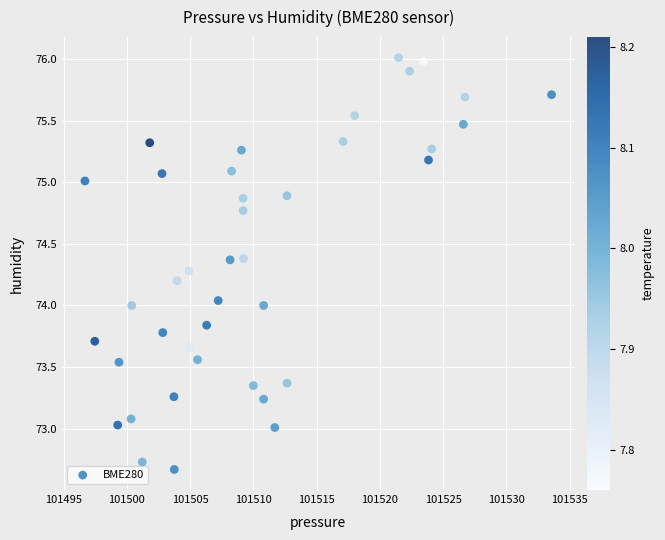

What is the range of Y values (max minus min)?

3.3